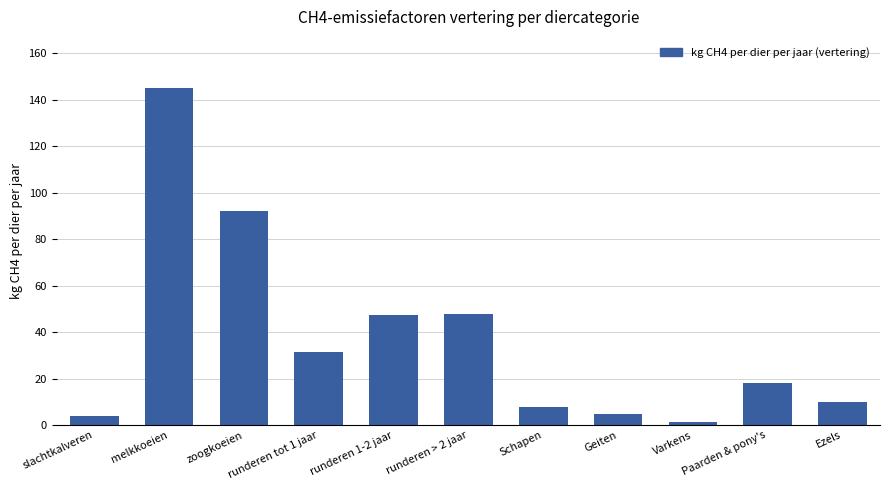

What is the sum of all values?

410.0